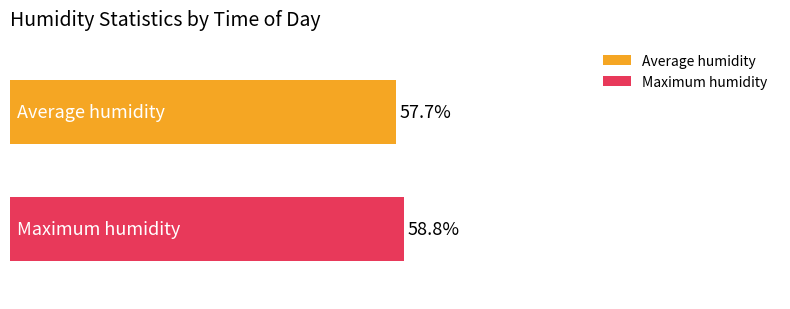

List the series in order of their overall mean, lowest first.

Average humidity, Maximum humidity